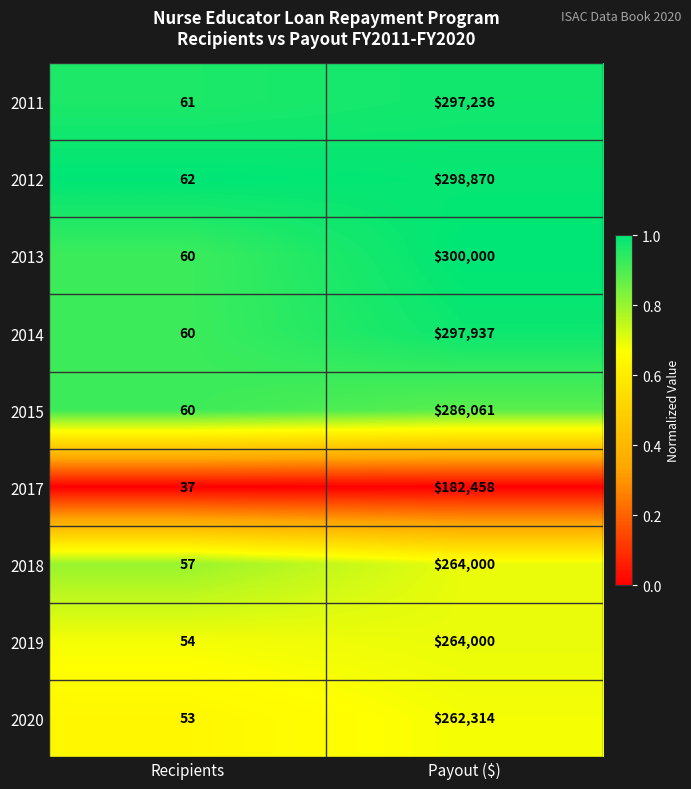

At which category is the sum across all series the highest?

Payout ($)